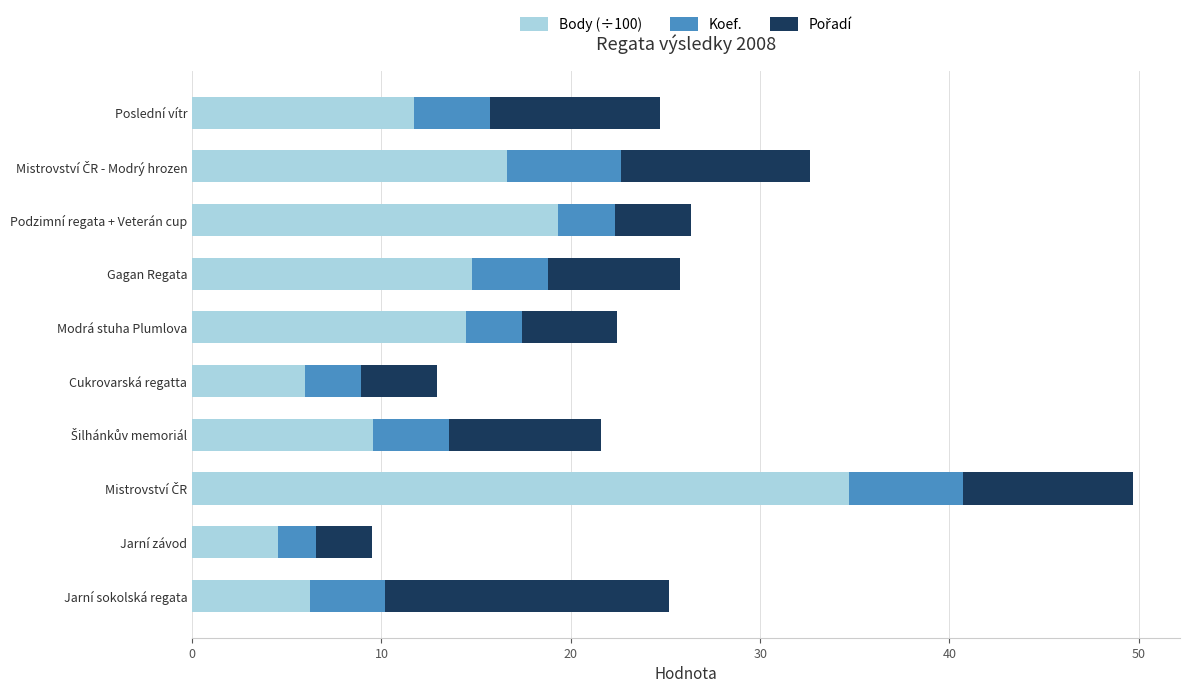

What is the maximum value for Body (÷100)?

34.7